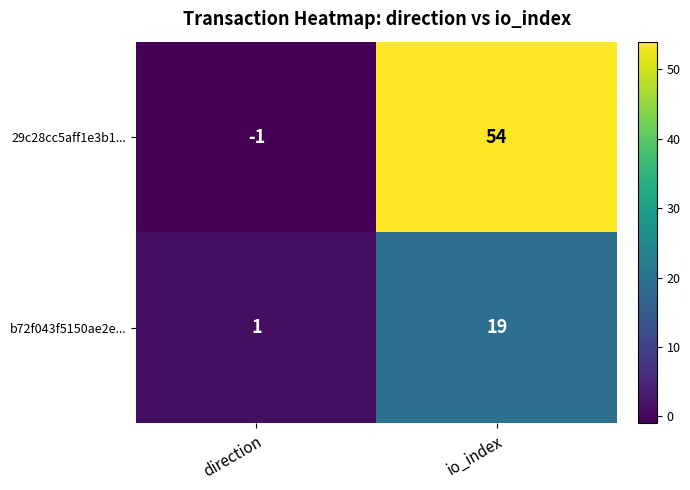

What is the sum of all b72f043f5150ae2e... values?

20